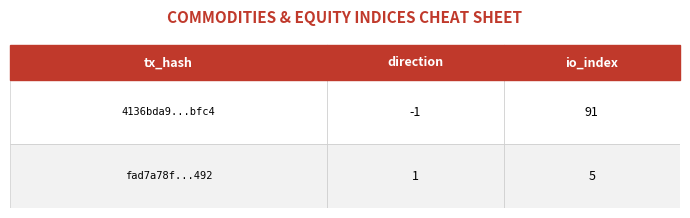

The 4136bda91e958475dfd549449d1394a5b92bfc4 series shows 43 at 1. True or false?

False